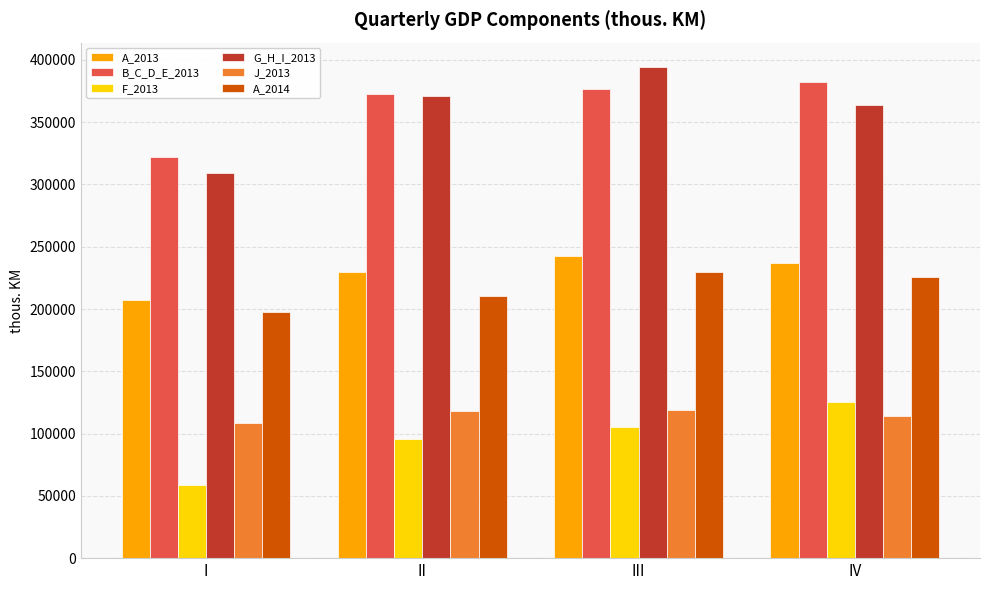

At which label does G_H_I_2013 reach its minimum?

I